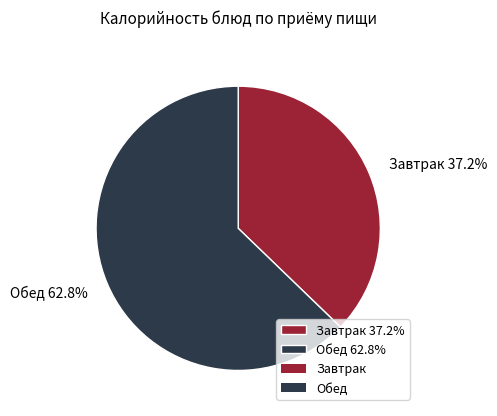

Rank the categories by value from highest to lowest.

Обед 62.8%, Завтрак 37.2%